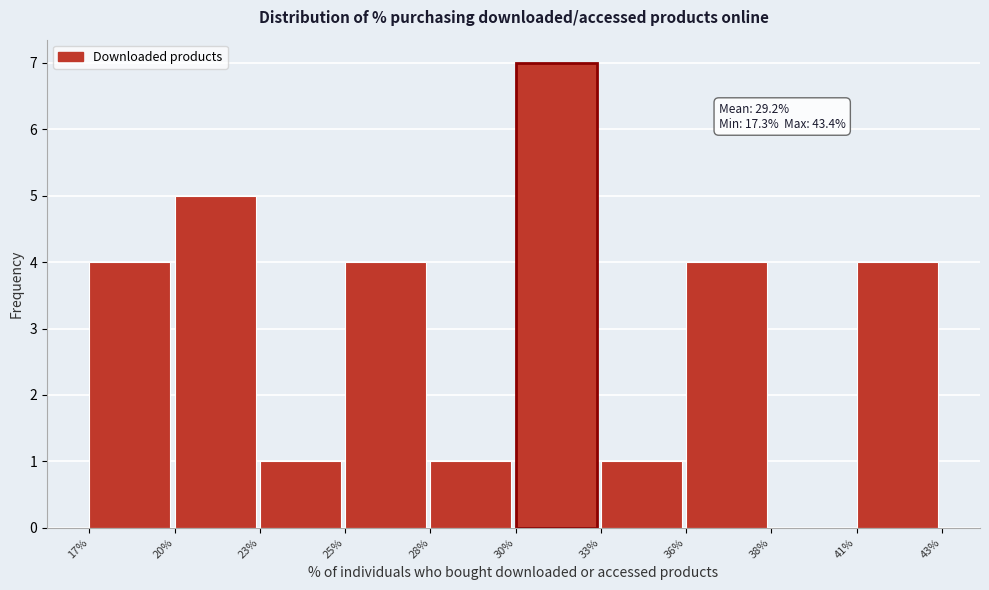

Reading left to right, list all the values displayed in this chart.

17%=4	20%=5	23%=1	25%=4	28%=1	30%=7	33%=1	36%=4	38%=0	41%=4